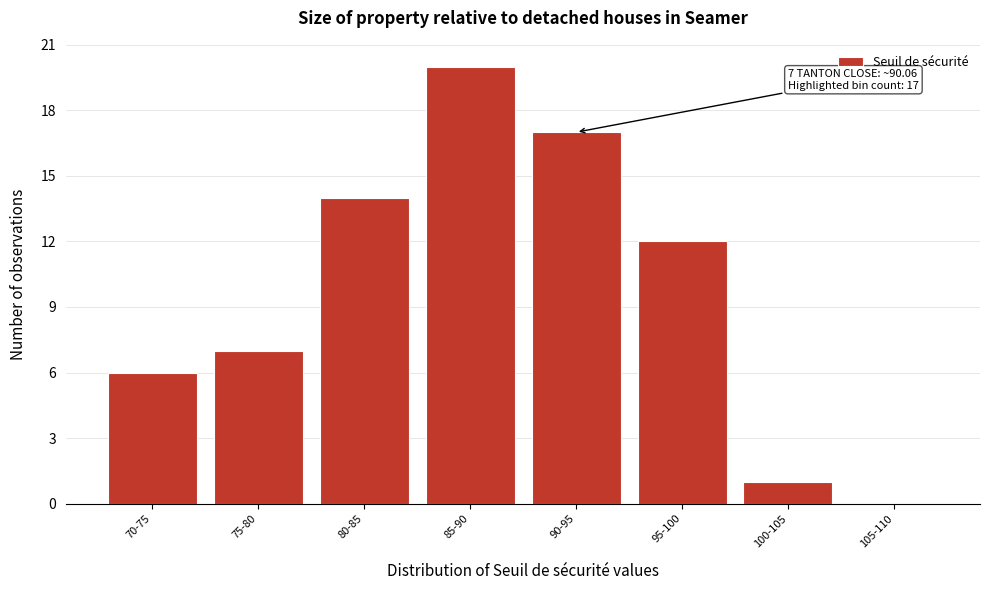

Reading left to right, transcribe all the data shown in this chart.

70-75=6	75-80=7	80-85=14	85-90=20	90-95=17	95-100=12	100-105=1	105-110=0